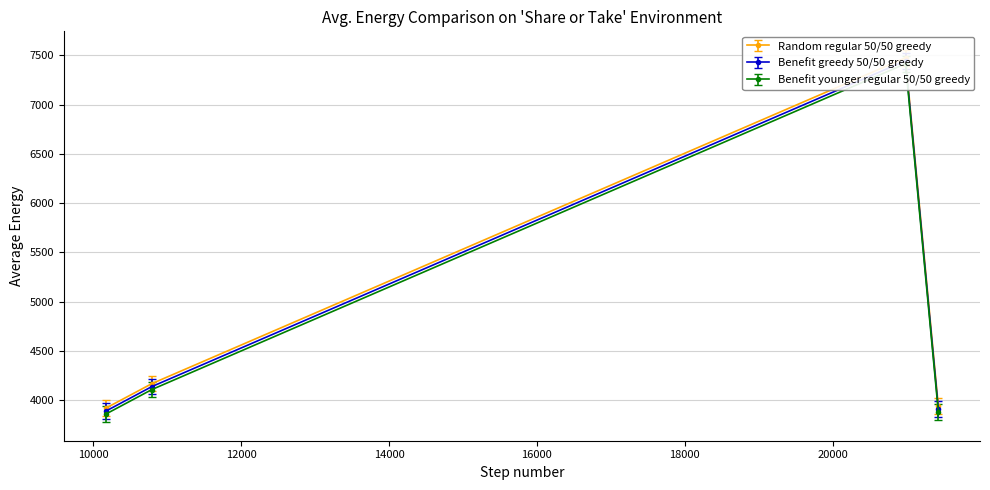

What is the value of the 4th point from the left?

3938